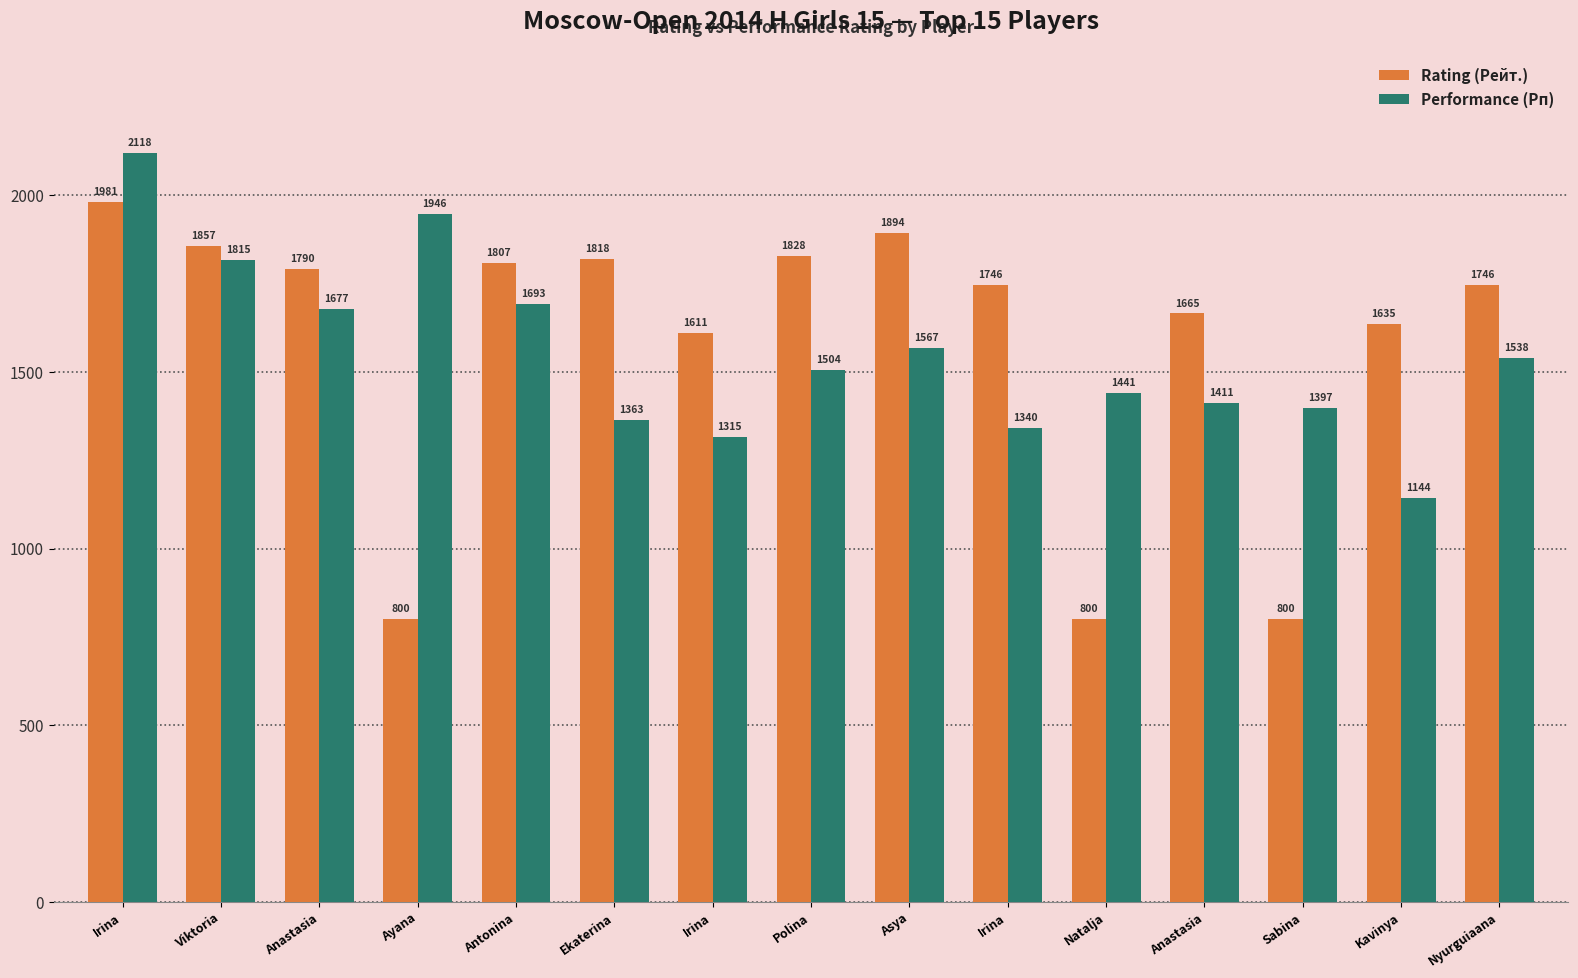

What are all the series names shown in the legend?

Rating (Рейт.), Performance (Рп)